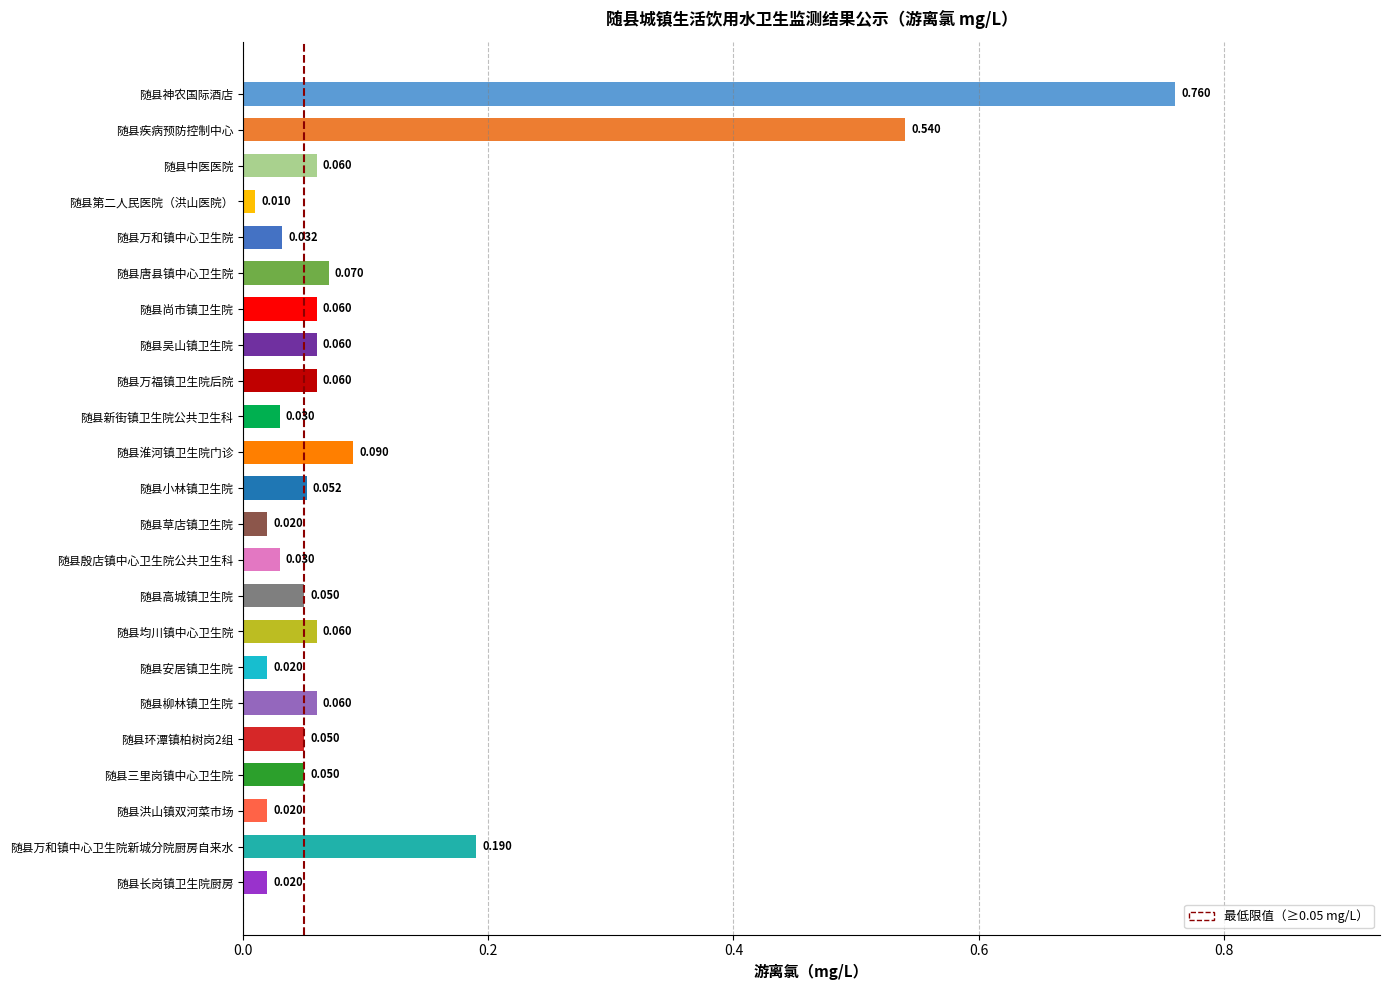

Does the chart contain any negative values?

No